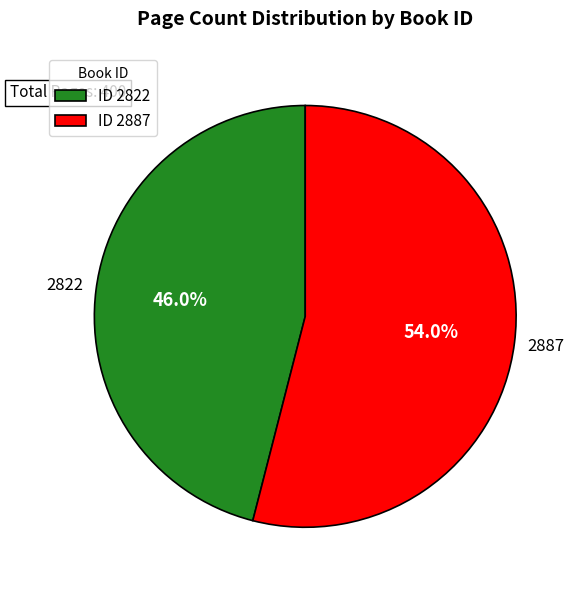

Is there any slice that represents more than half of the pie?

Yes